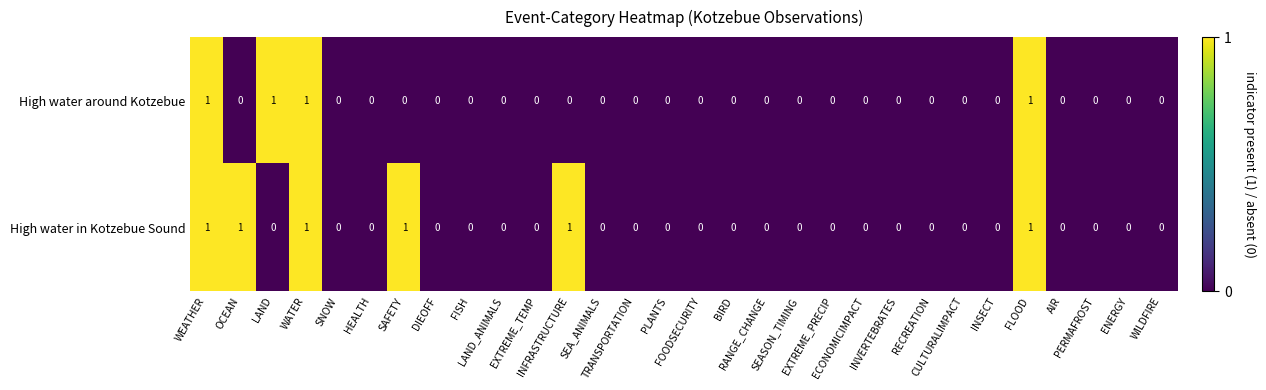

How many data points does each series have?

30